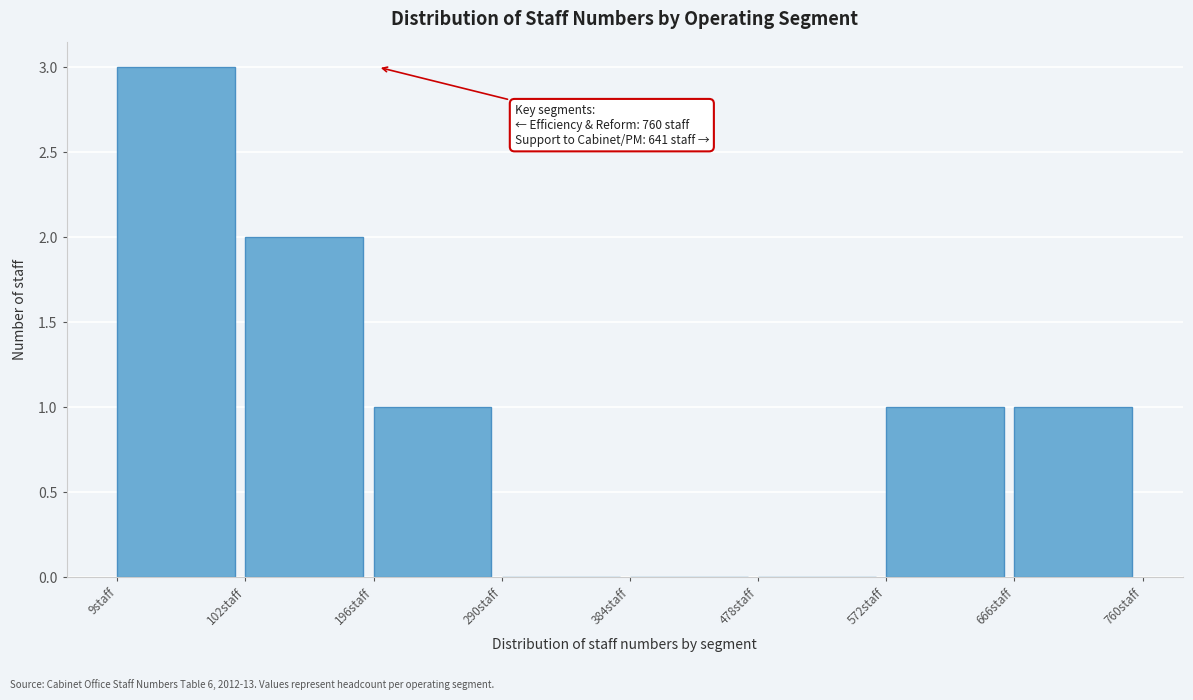

Over which range of the x-axis is the bar tallest?

10 to 100